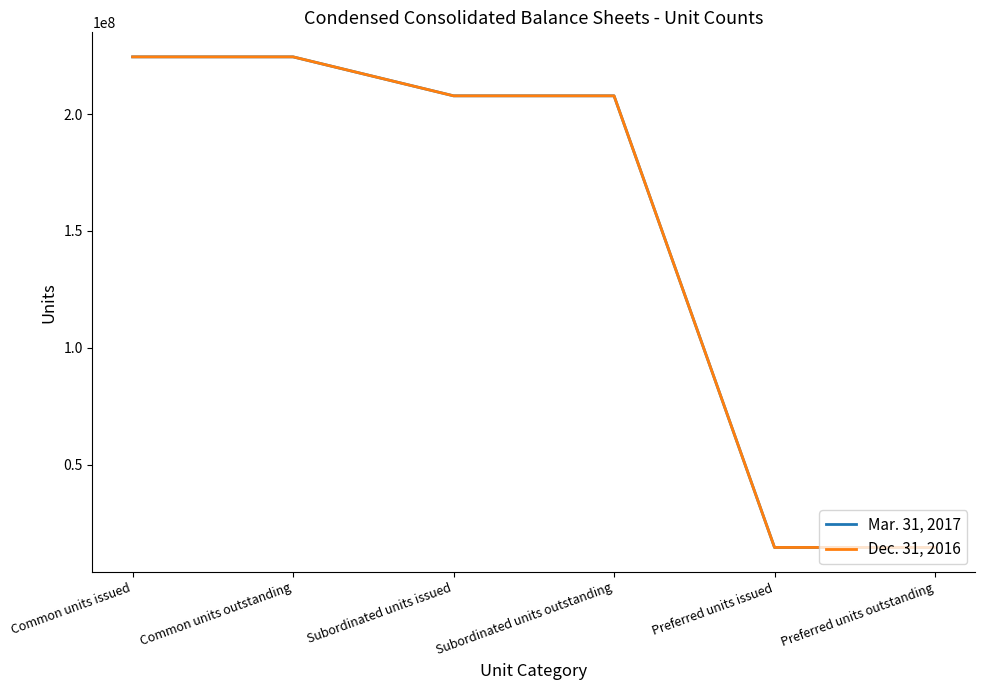

Reading left to right, what are all the values shown in this chart?

Mar. 31, 2017: Common units issued=224532260	Common units outstanding=224532260	Subordinated units issued=207855430	Subordinated units outstanding=207855430	Preferred units issued=14520000	Preferred units outstanding=14520000
Dec. 31, 2016: Common units issued=224535454	Common units outstanding=224535454	Subordinated units issued=207855430	Subordinated units outstanding=207855430	Preferred units issued=14520000	Preferred units outstanding=14520000